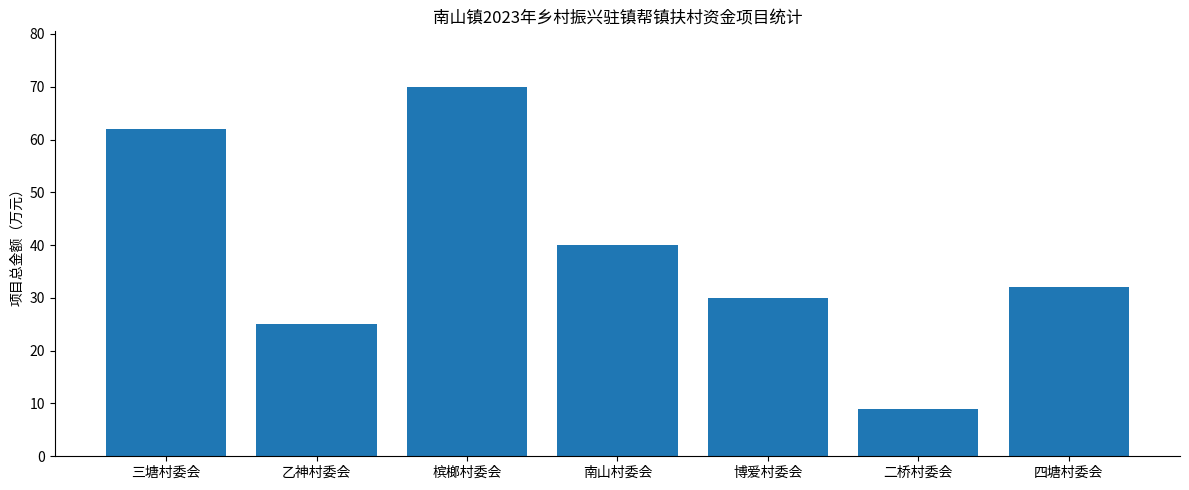

What is the change in value from 三塘村委会 to 乙神村委会?

-37